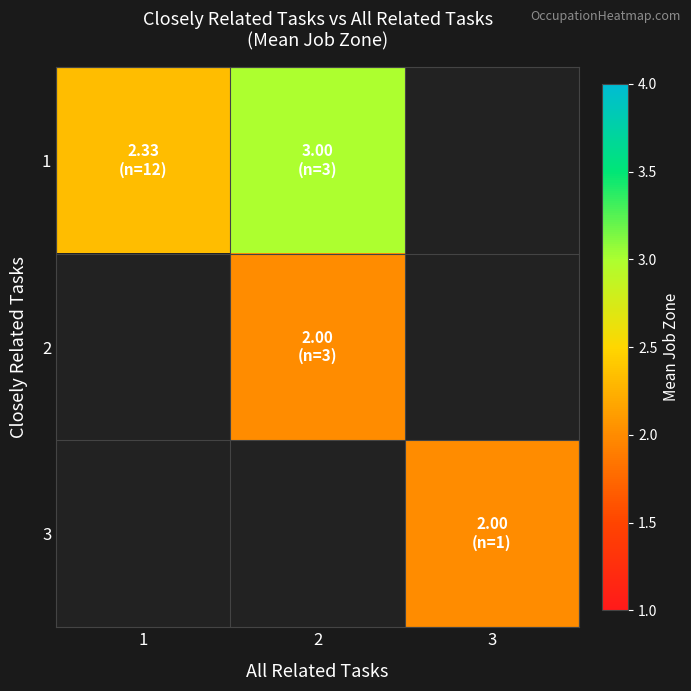

At how many categories does at least one series exceed 2?

2